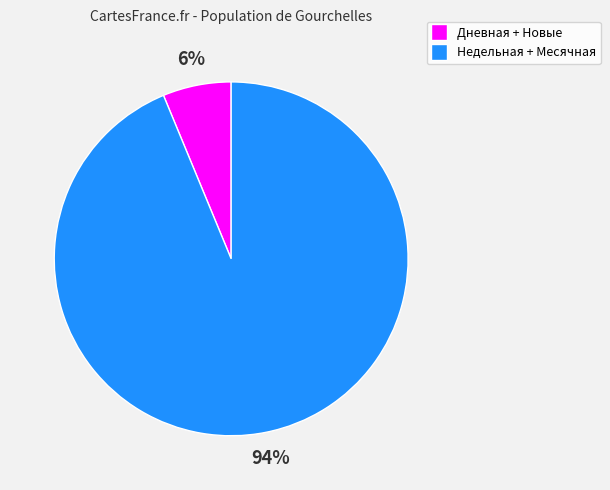

How many slices are in this pie chart?

2